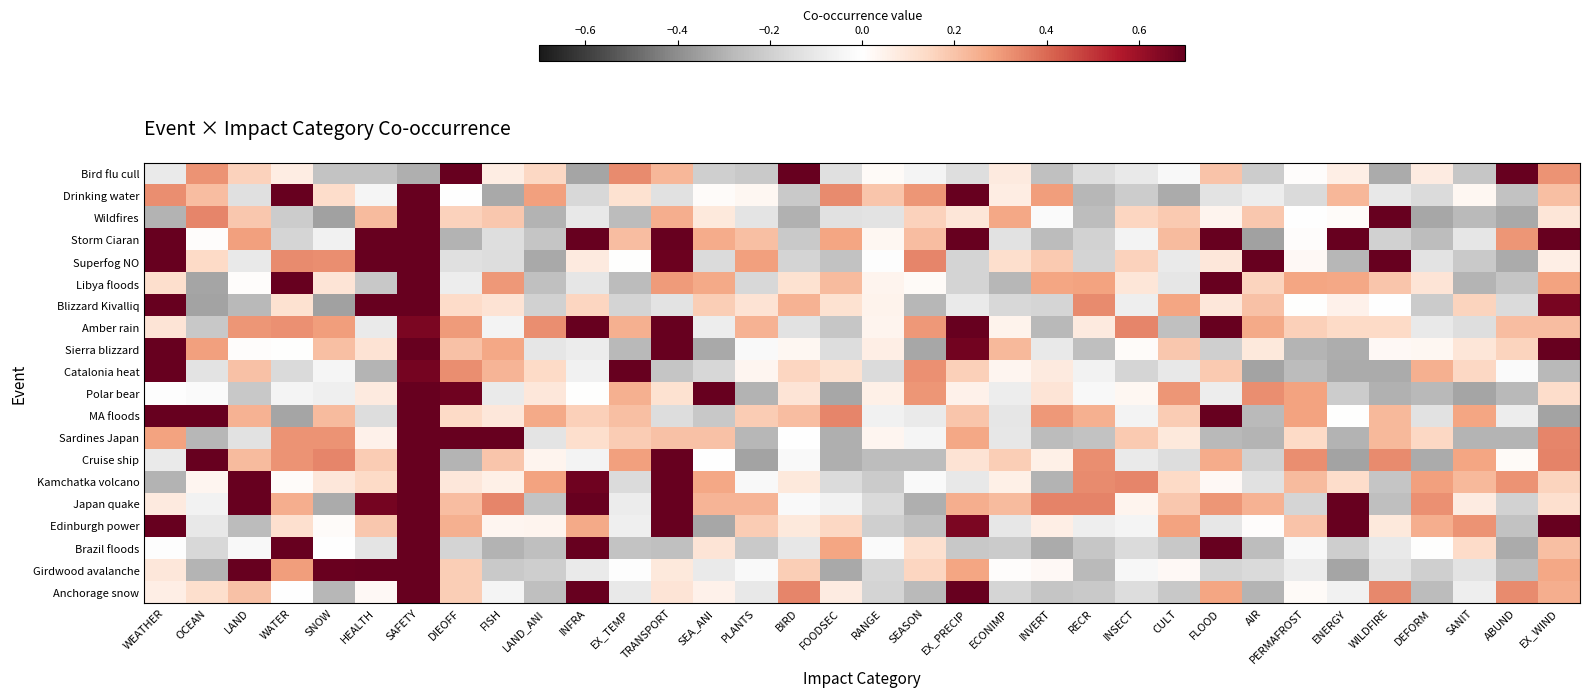

How many data points does each series have?

34